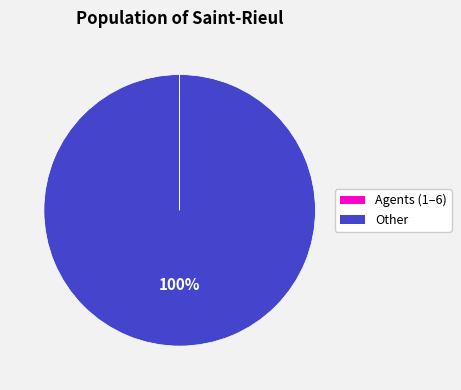

What percentage is the Other slice, to the nearest percent?

100%